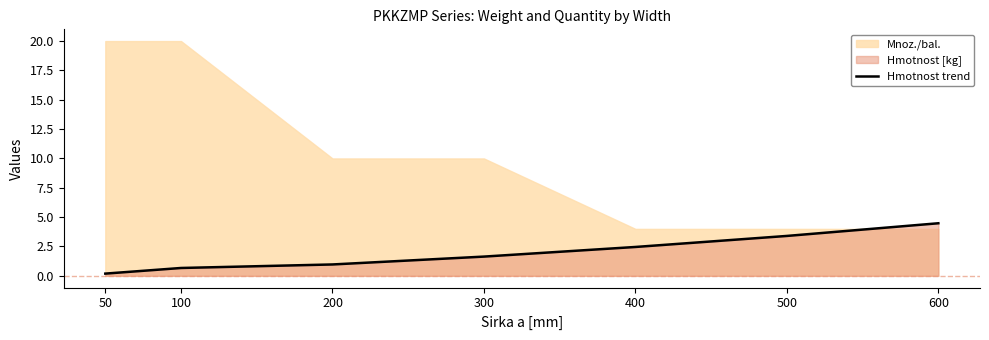

Reading left to right, what are all the values shown in this chart?

0.2	0.7	1.0	1.6	2.5	3.4	4.5